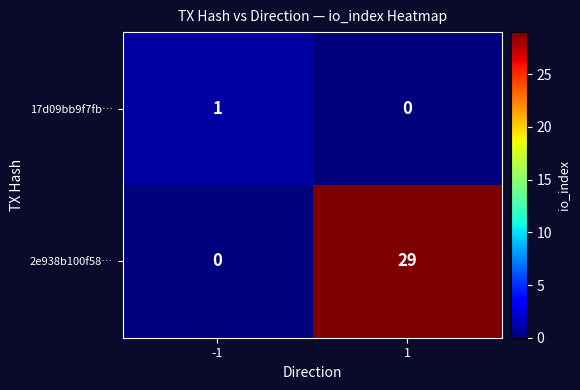

Reading left to right, list all the values displayed in this chart.

17d09bb9f7fb…: -1=1	1=0
2e938b100f58…: -1=0	1=29